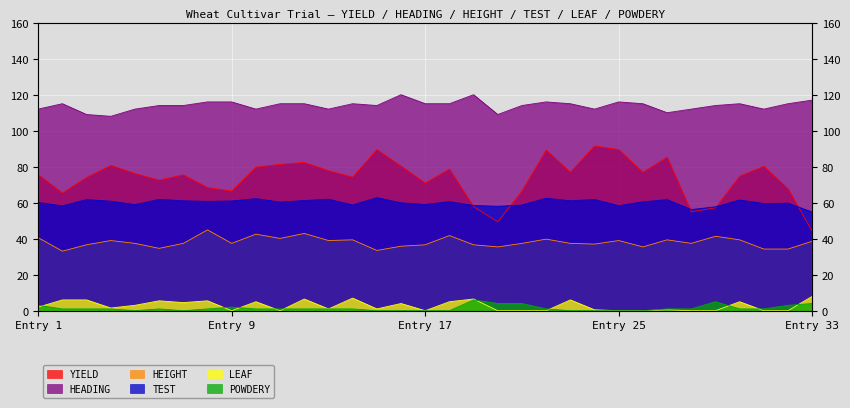

Is the value of HEIGHT at 6 greater than the value of POWDERY at 4?

Yes